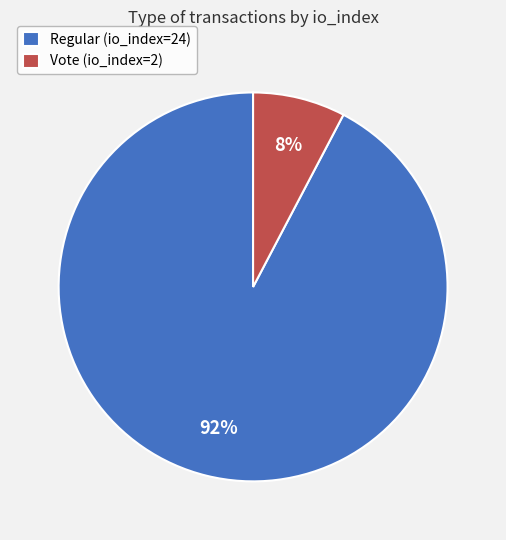

To the nearest percent, what is the average slice percentage?

50%